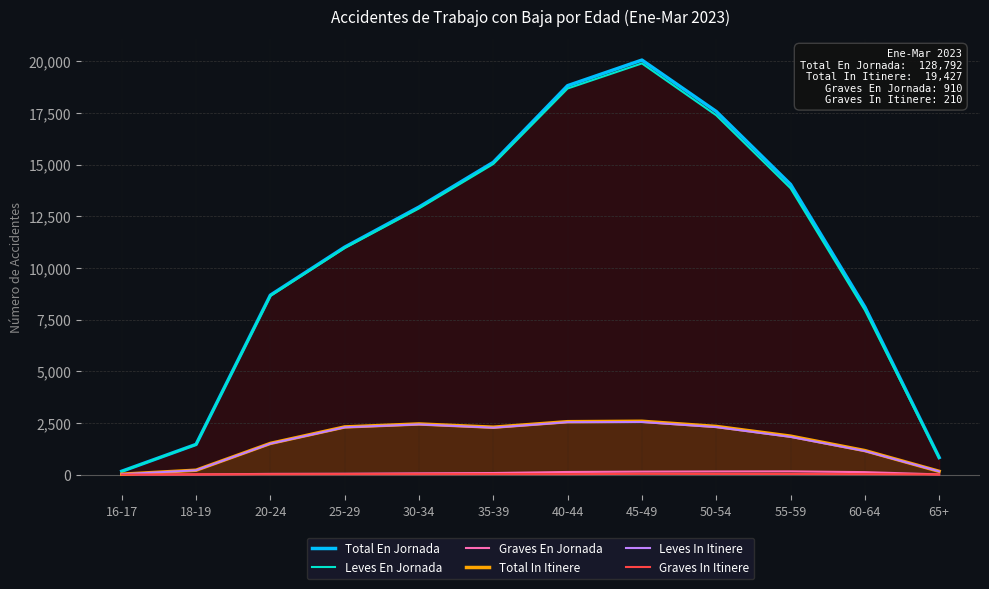

How many lines are shown in the chart?

6